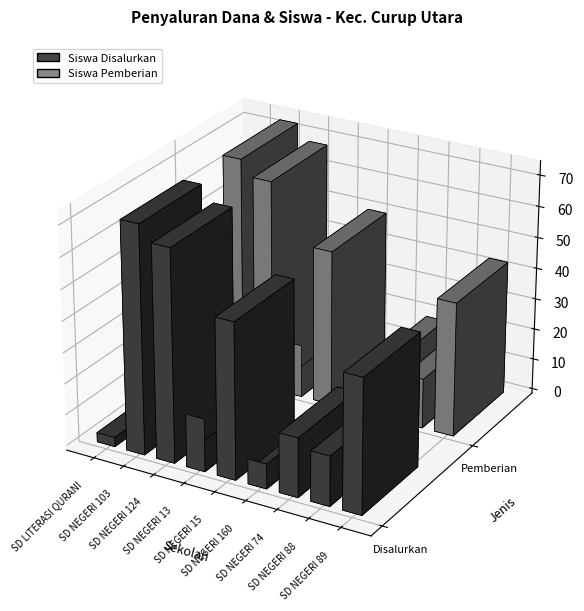

At how many categories does at least one series exceed 14936767?

4